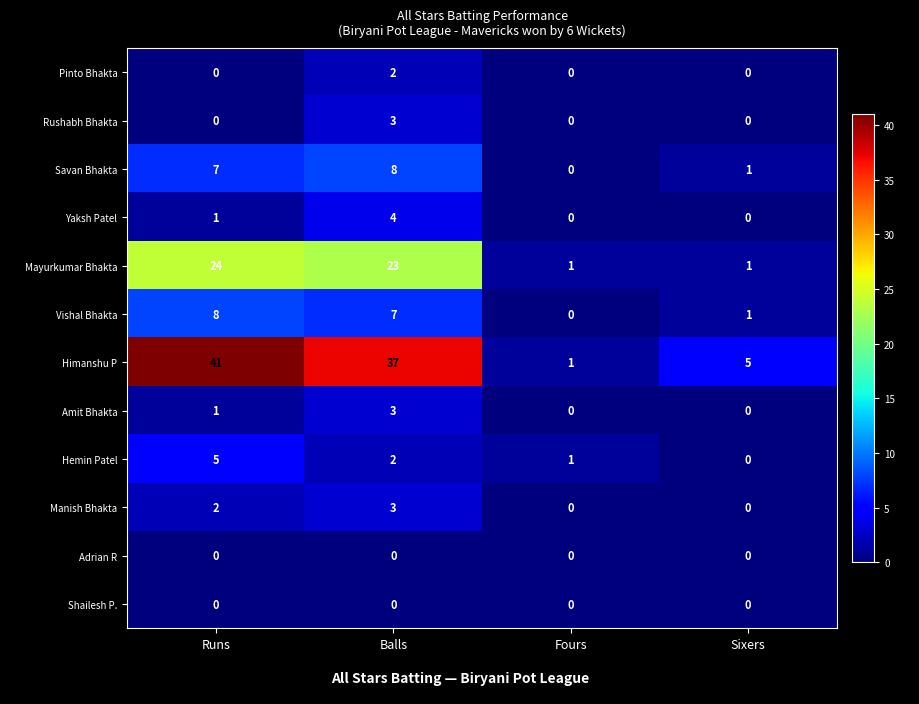

True or false: Pinto Bhakta has a value of 2 at Balls.

True